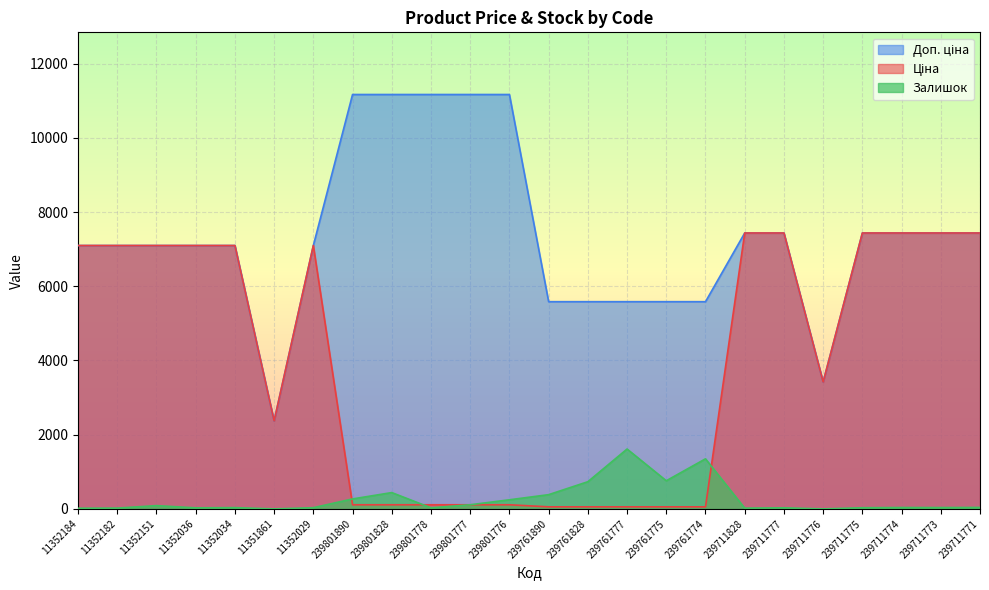

What are all the series names shown in the legend?

Ціна, Доп. ціна, Залишок